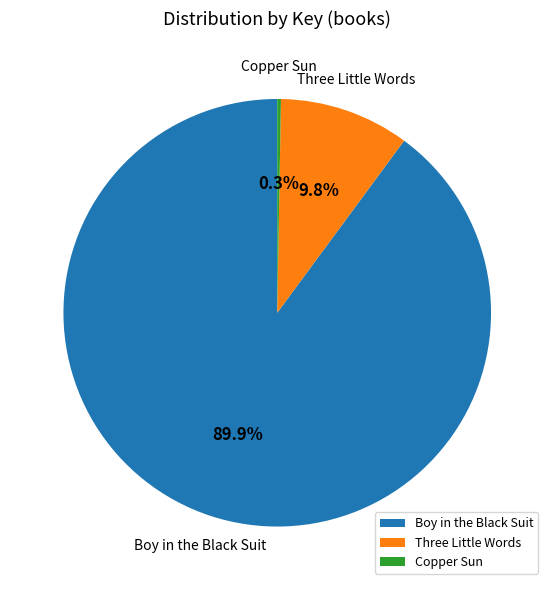

To the nearest percent, what portion does Boy in the Black Suit represent?

90%